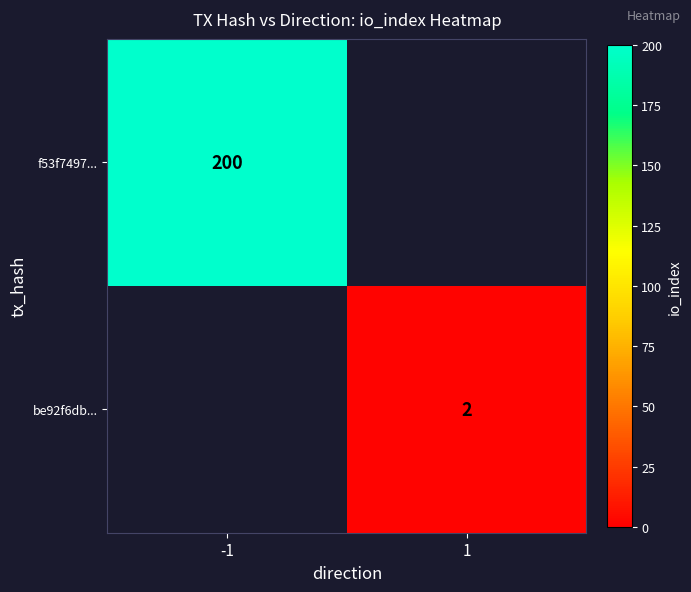

Count the number of categories in the chart.

2